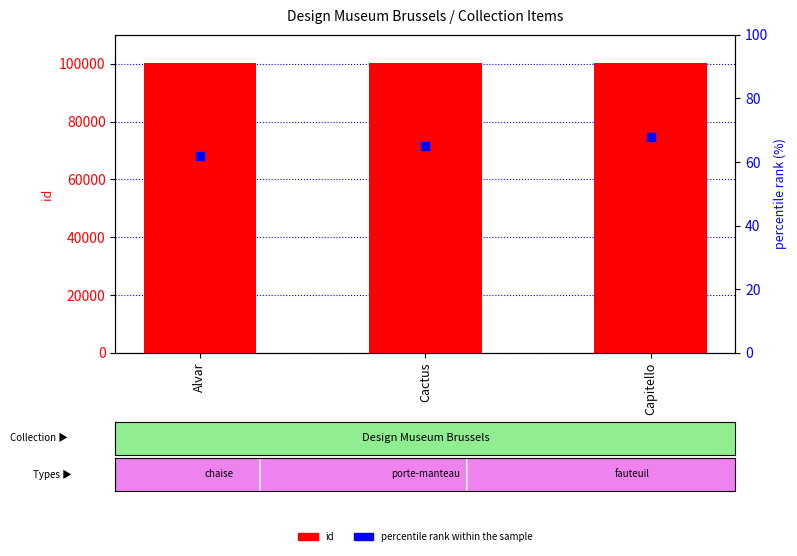

Which series has the largest Y range (max minus min)?

percentile rank within the sample